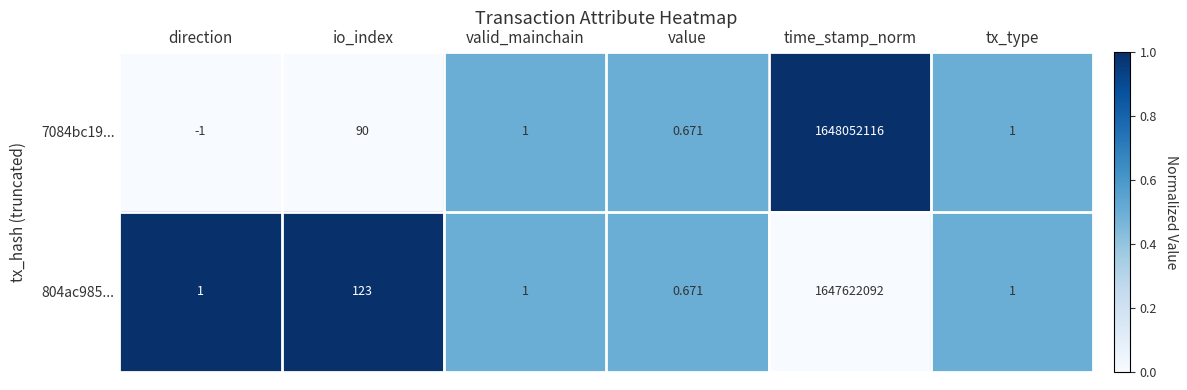

Where is 7084bc19... nearest to the value 824026057?

io_index